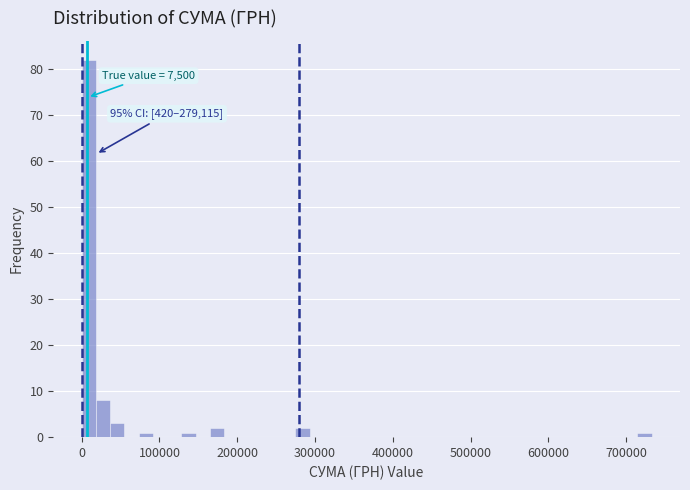

Read against the x-axis, roughly where is the centre of the tallest bar?

10000